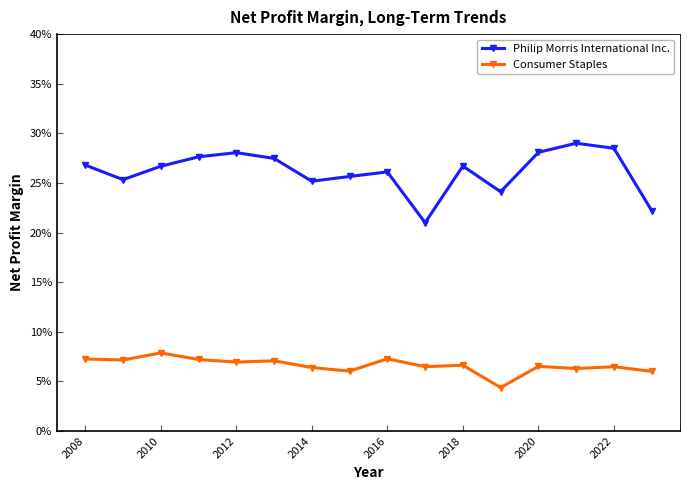

What are all the series names shown in the legend?

Philip Morris International Inc., Consumer Staples